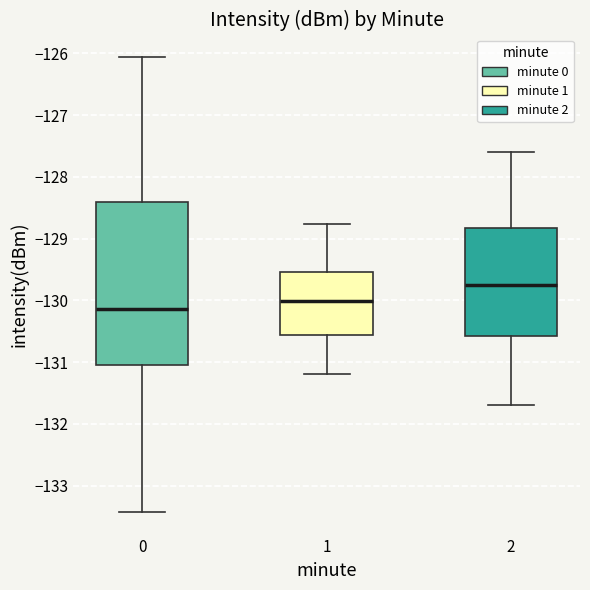

Where is the lower edge of the box at x = 0 on the y-axis? The values are not printed on the chart, so give them approximately, as read against the axis.

-131.0